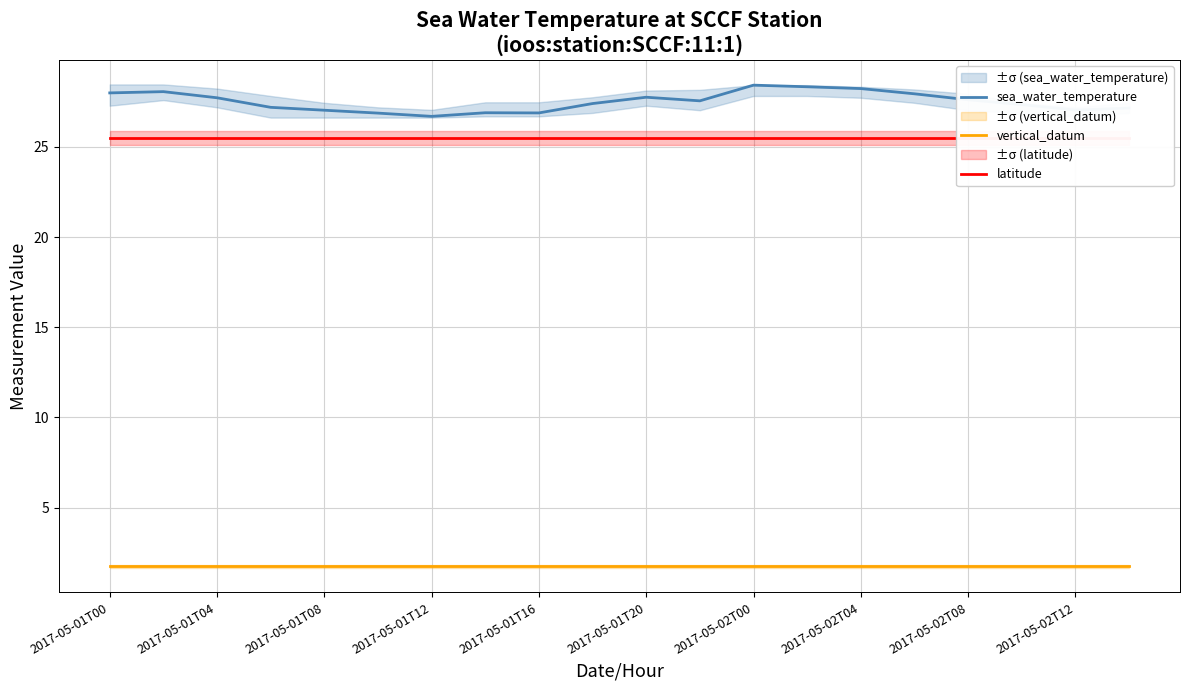

Is it true that vertical_datum equals 2.7 at 2017-05-02T04?

False